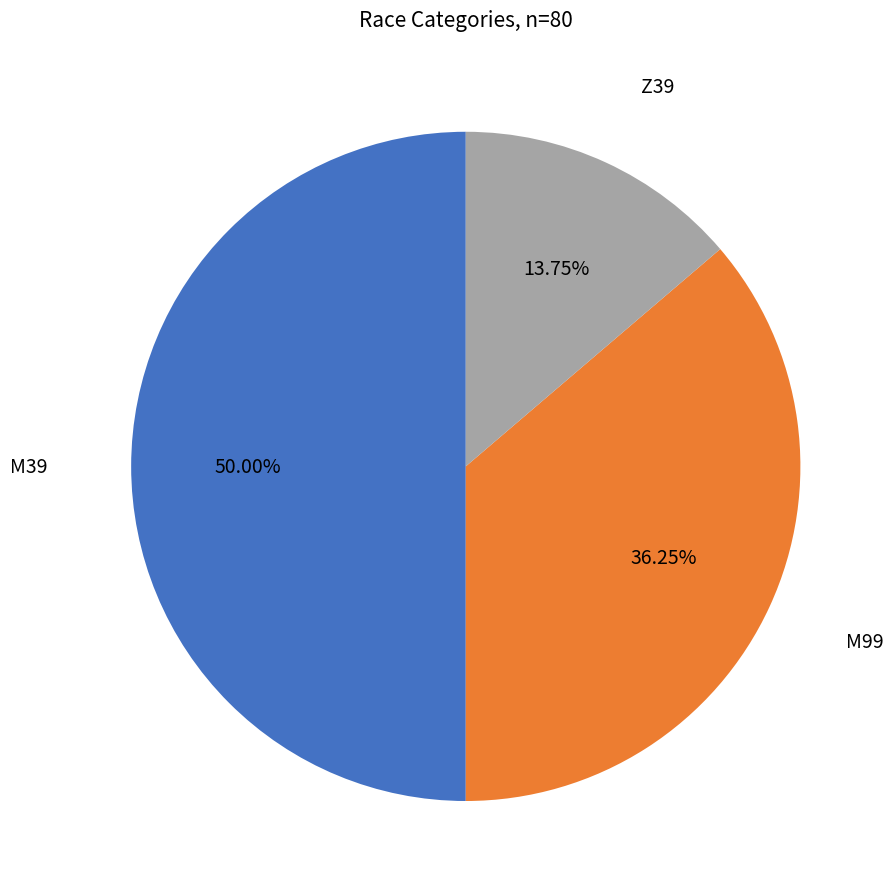

To the nearest percent, what is the average slice percentage?

33%